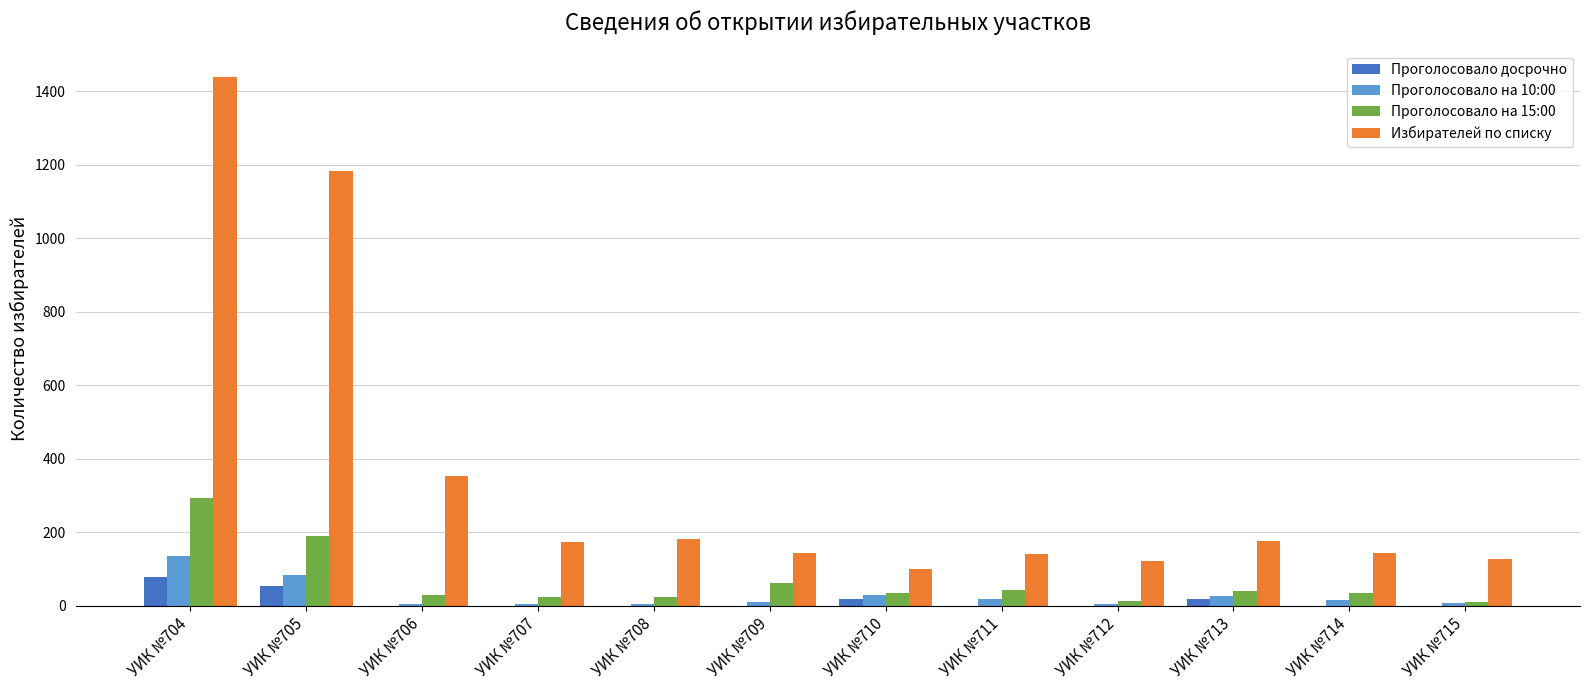

Are the bars horizontal?

No